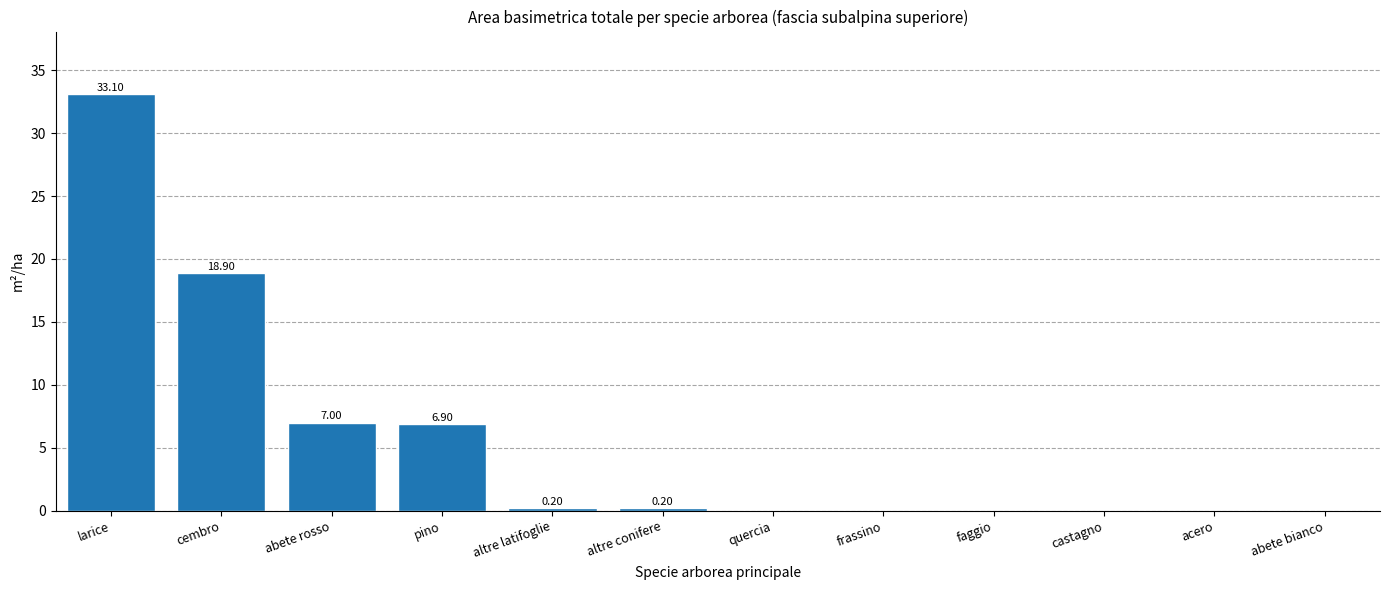

What is the sum of all values?

66.3